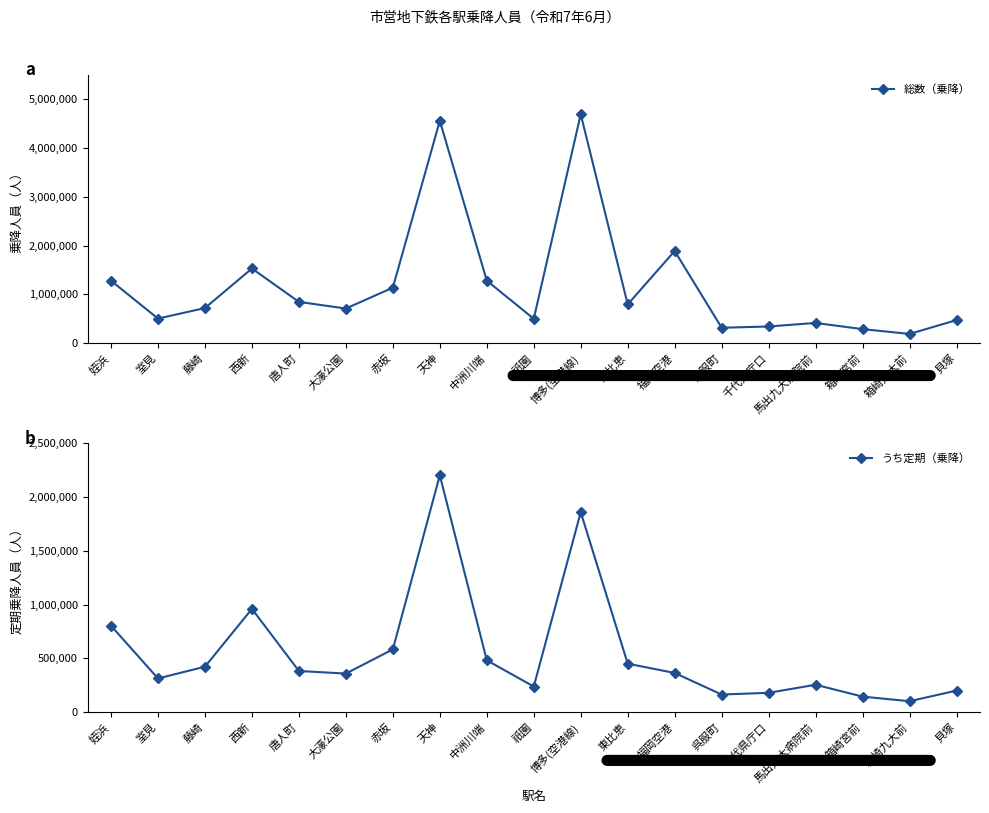

True or false: うち定期（乗降） has a value of 381774 at 唐人町.

True